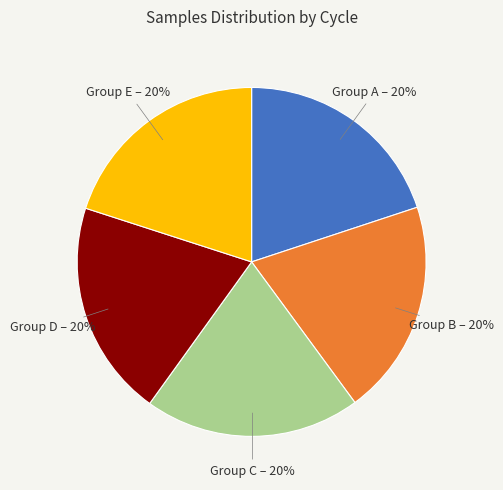

To the nearest percent, what is the average slice percentage?

20%